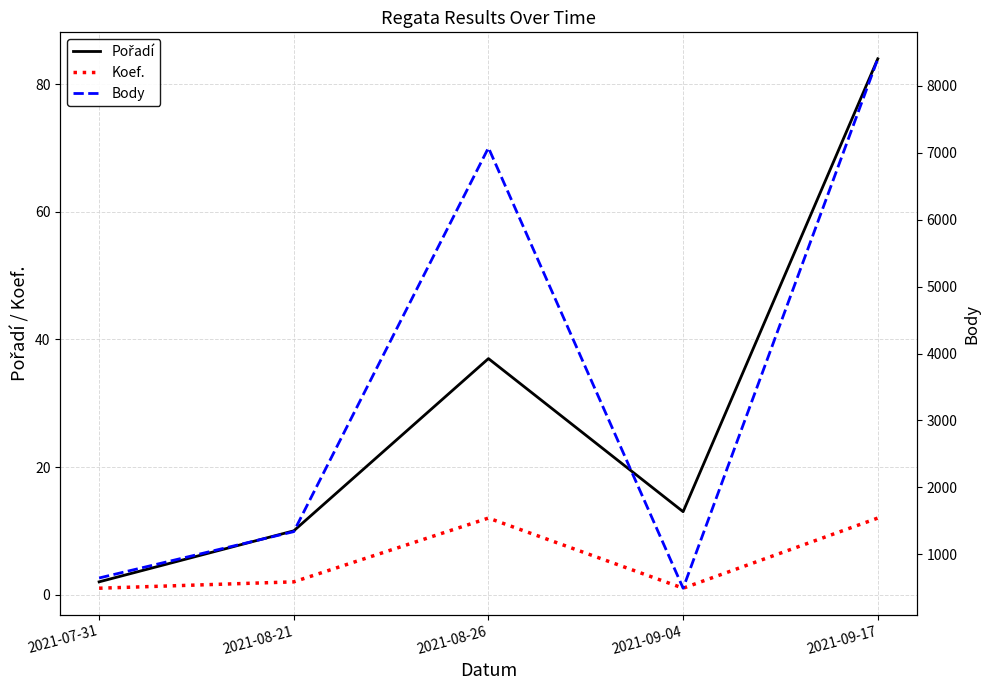

What is the sum of the Koef. values at 2021-08-21 and 2021-07-31?

3